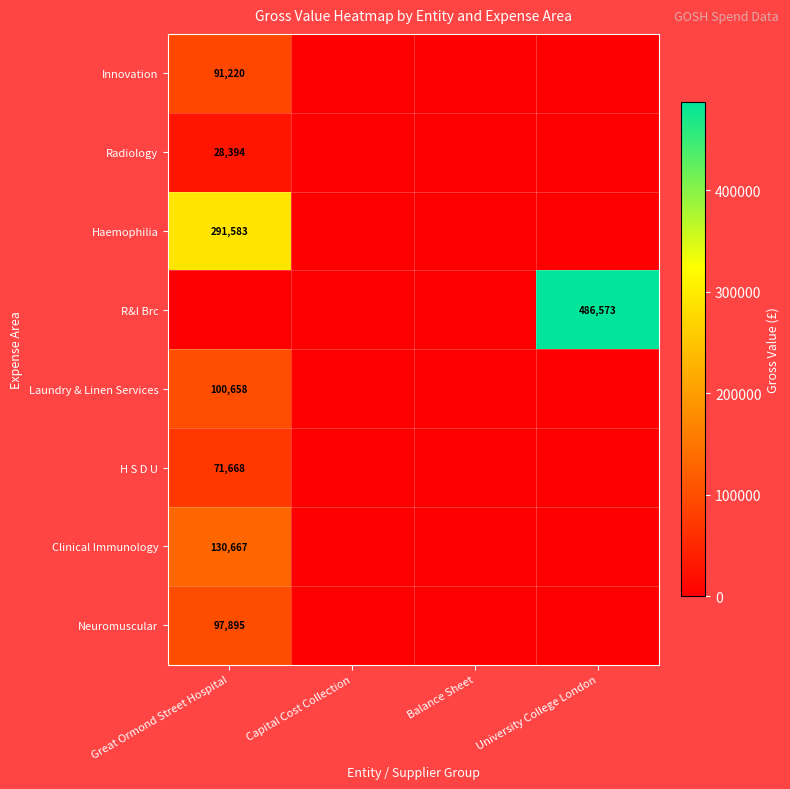

True or false: Neuromuscular has a value of 43089 at Great Ormond Street Hospital.

False